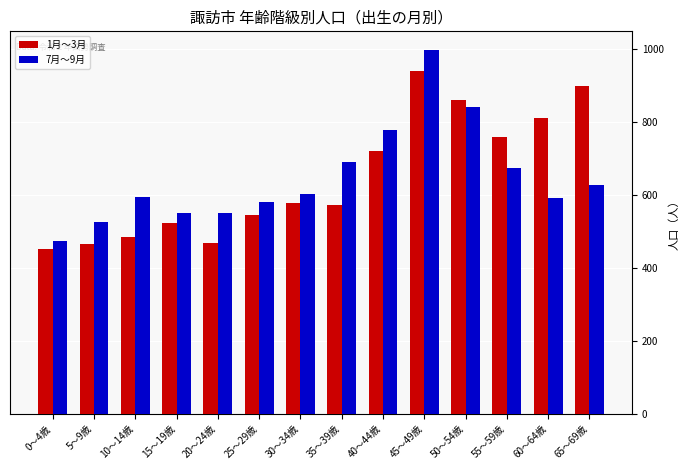

What is the difference between the maximum and second lowest values in the 1月～3月 series?

475